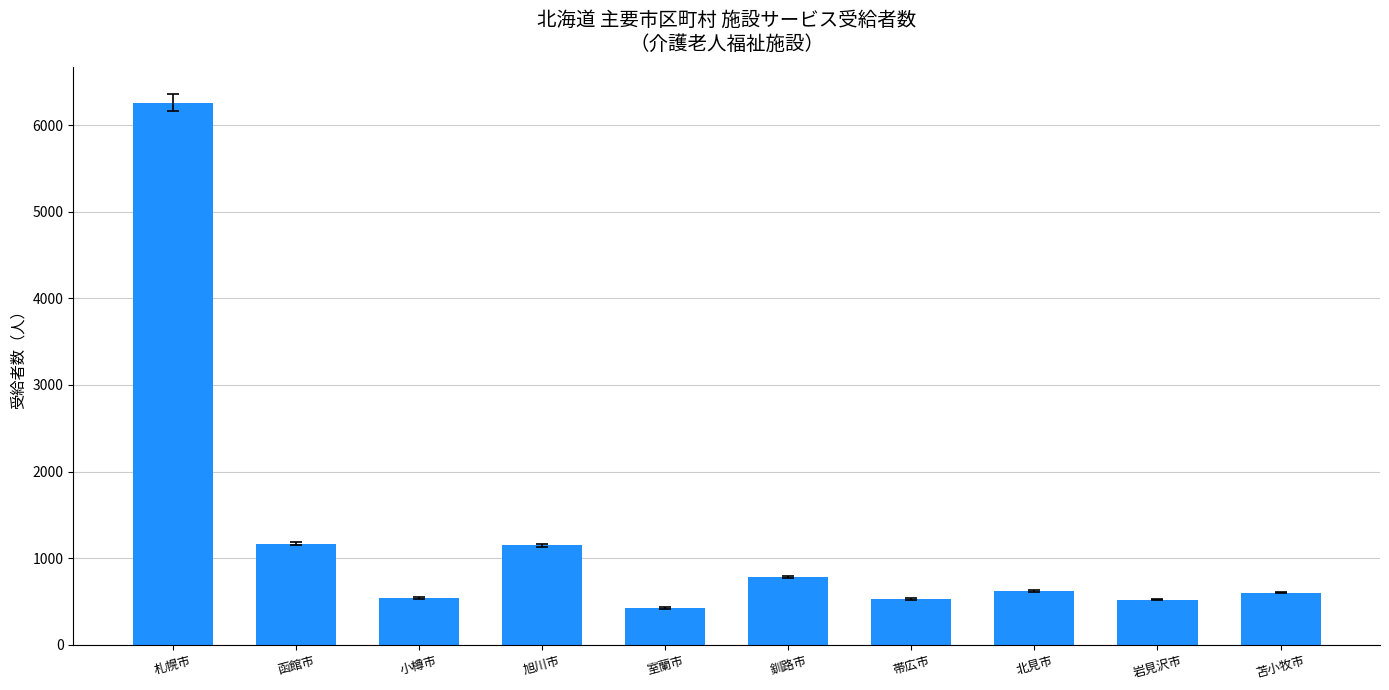

The chart shows a value of 532 at 函館市. True or false?

False